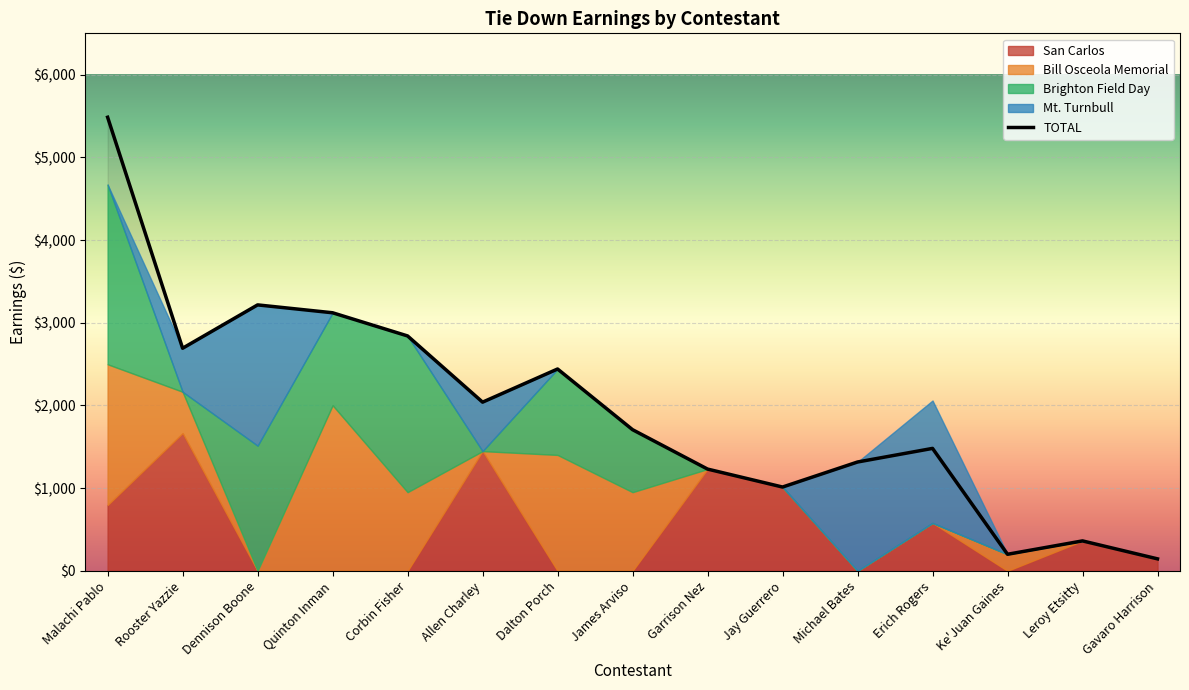

What is the sum of the Brighton Field Day values at Allen Charley and James Arviso?

755.8